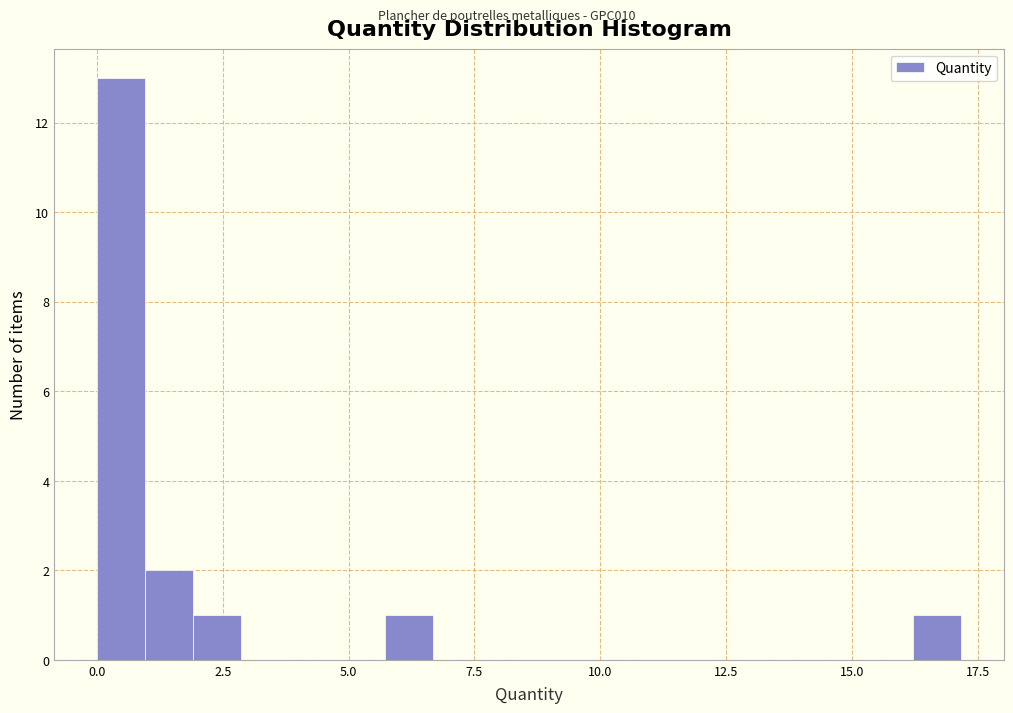

Read against the x-axis, roughly where is the centre of the tallest bar?

0.5